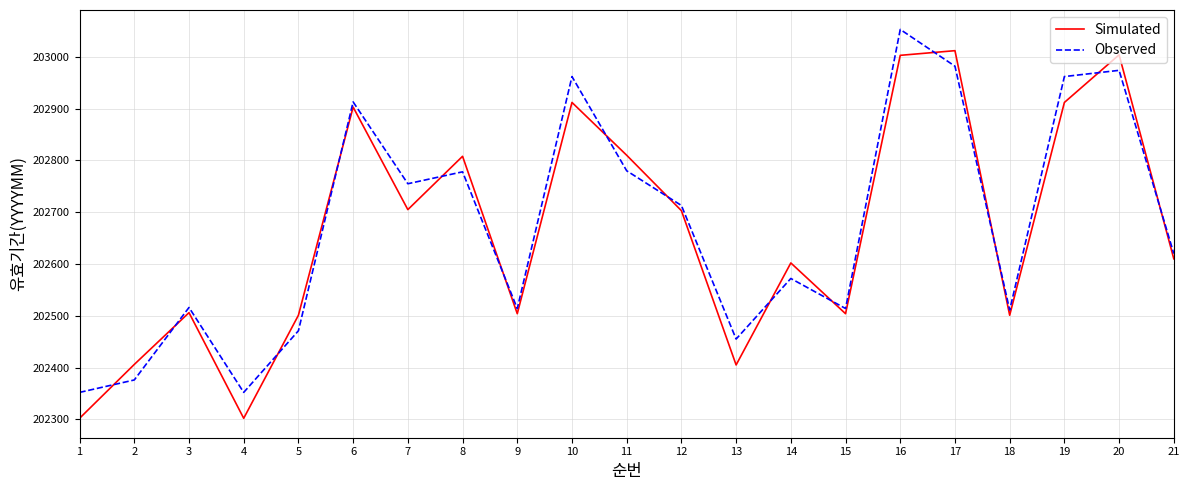

List the series in order of their peak value, lowest first.

Simulated, Observed